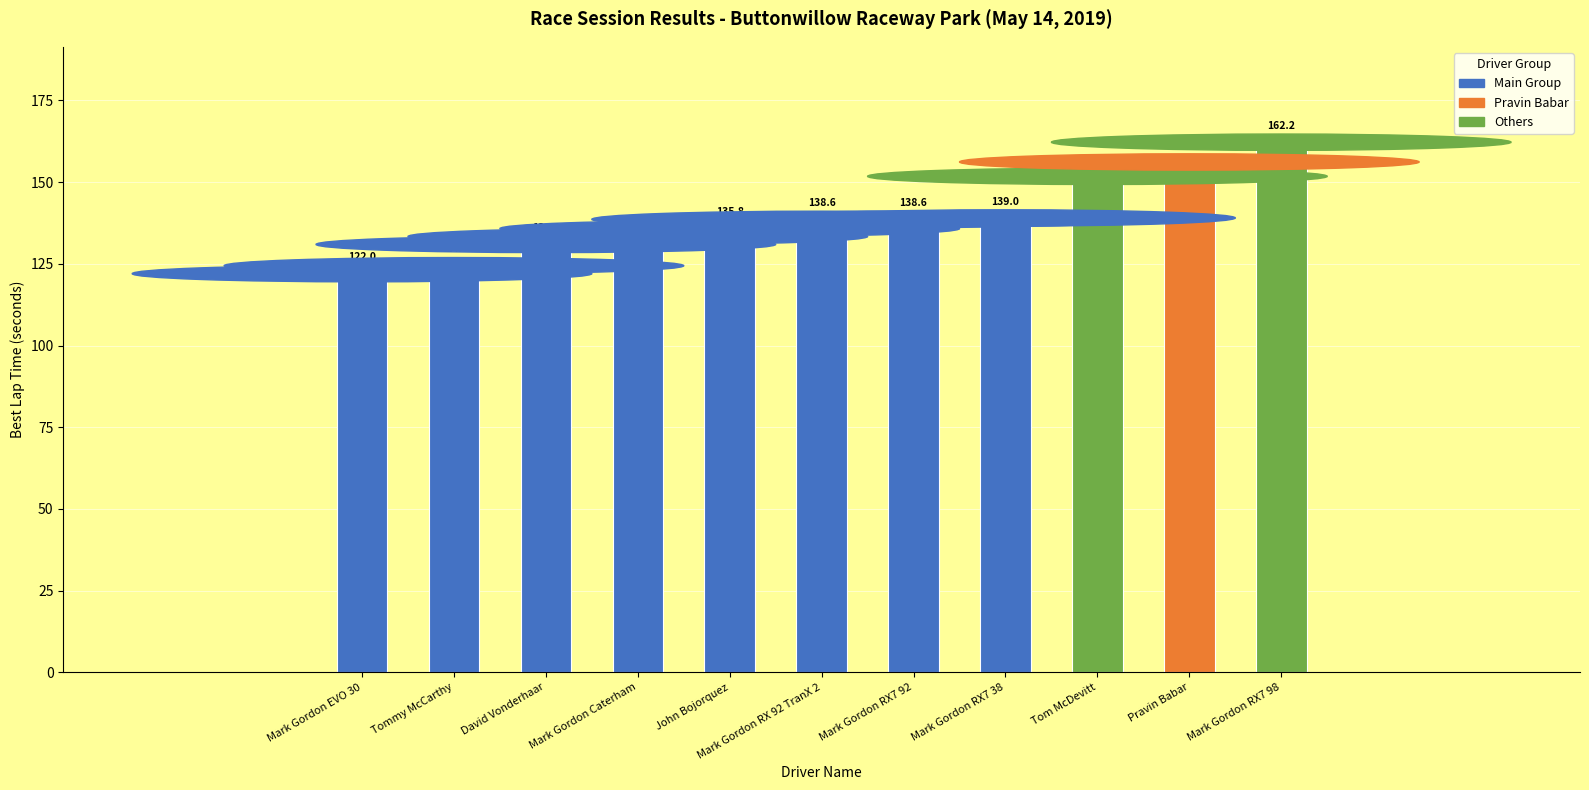

What is the sum of all values?

1533.0